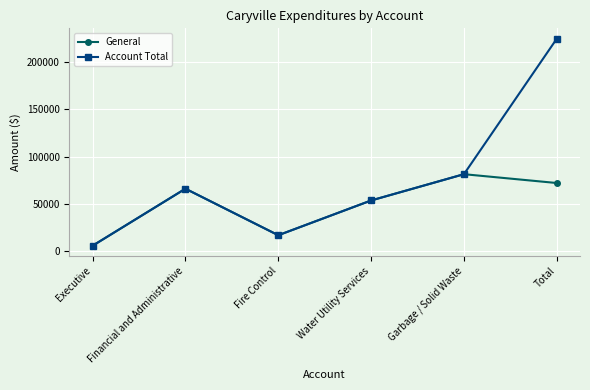

How many interior local peaks does the Account Total series have?

1